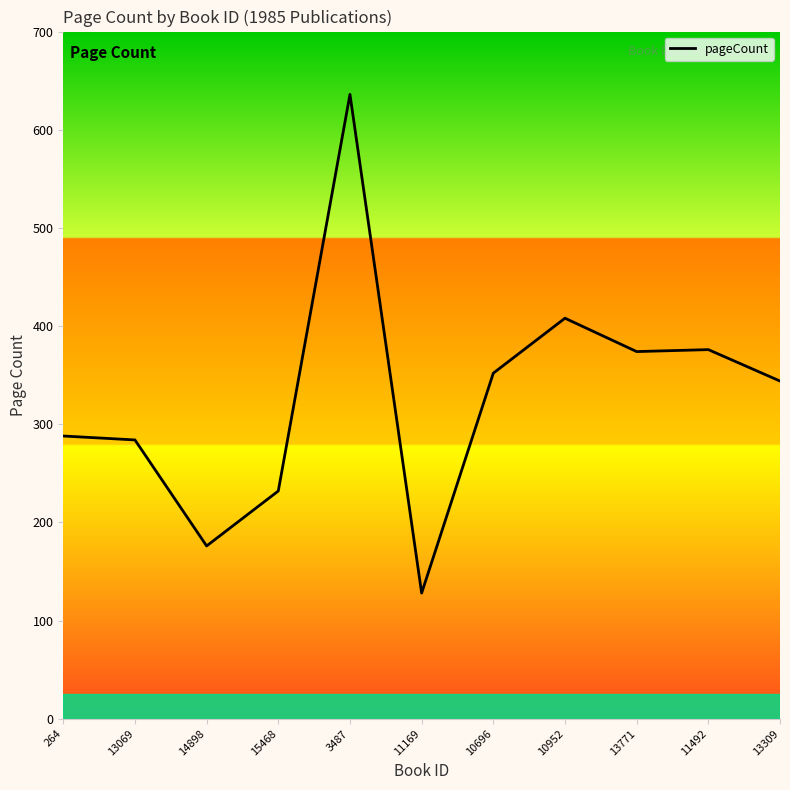

What position from the left is 264?

1